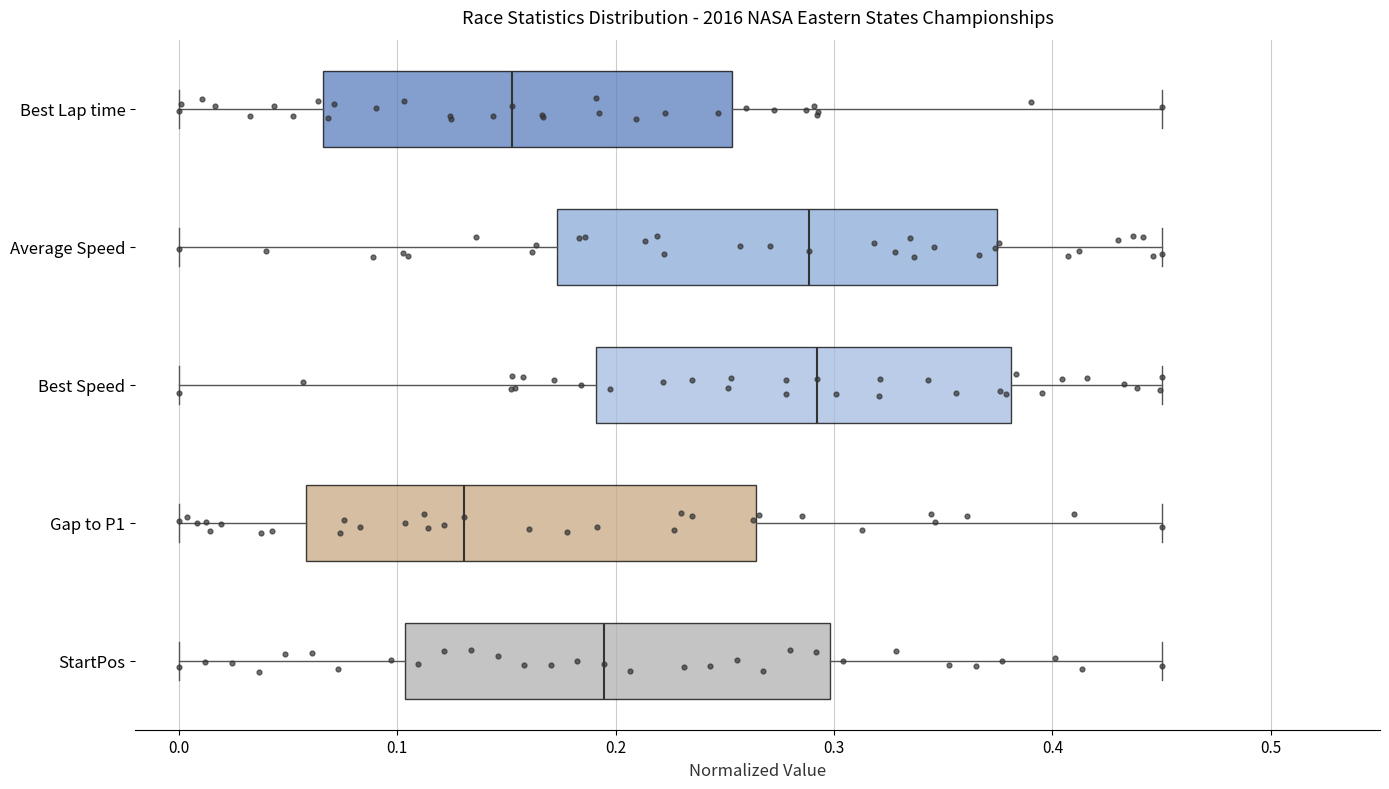

Which box has the furthest to the left median line?

Gap to P1